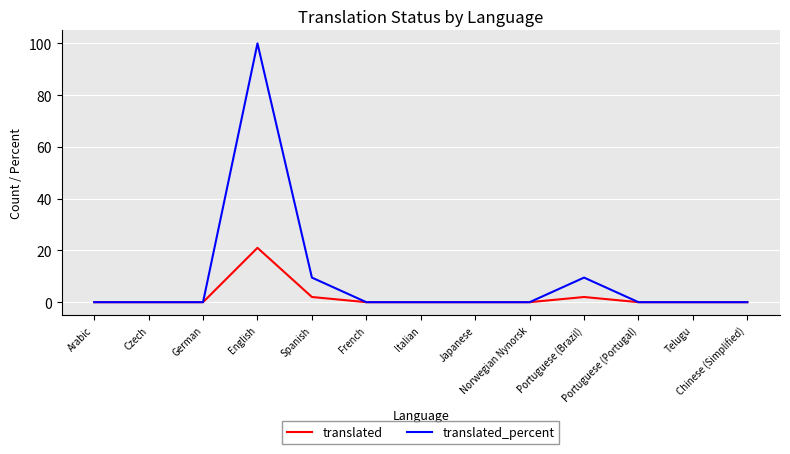

Which series has the largest range (max minus min)?

translated_percent